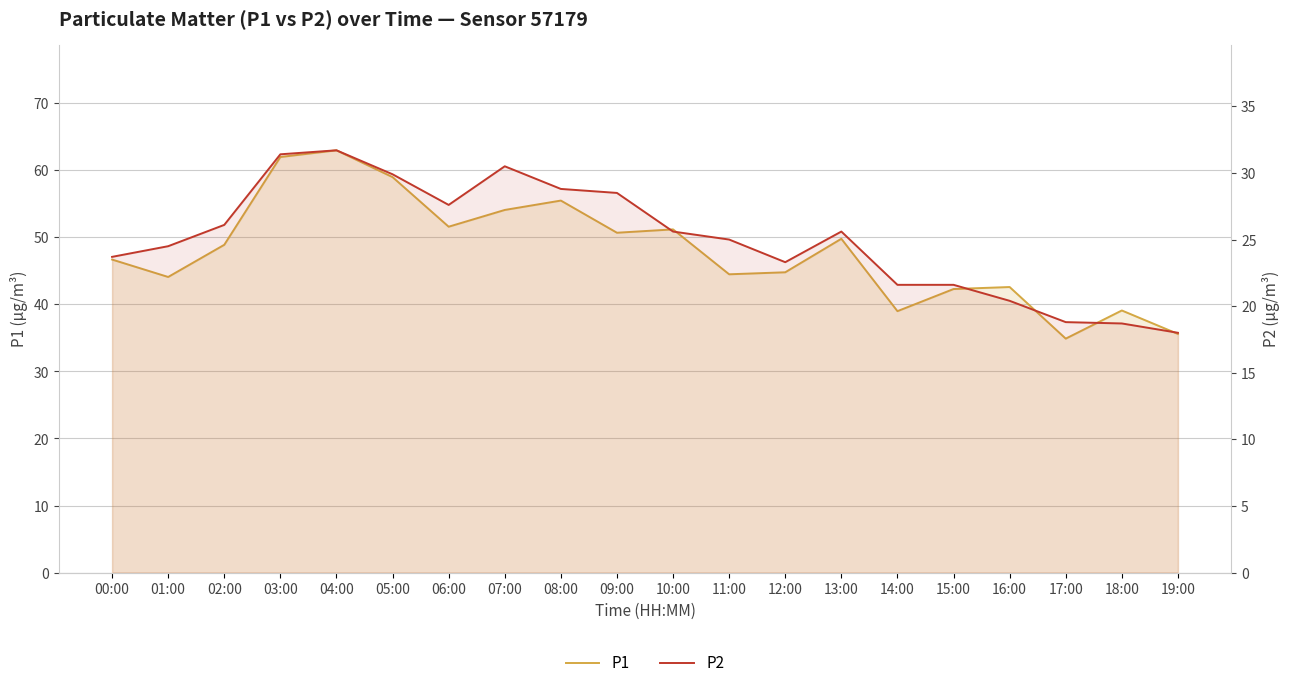

How many lines are shown in the chart?

2